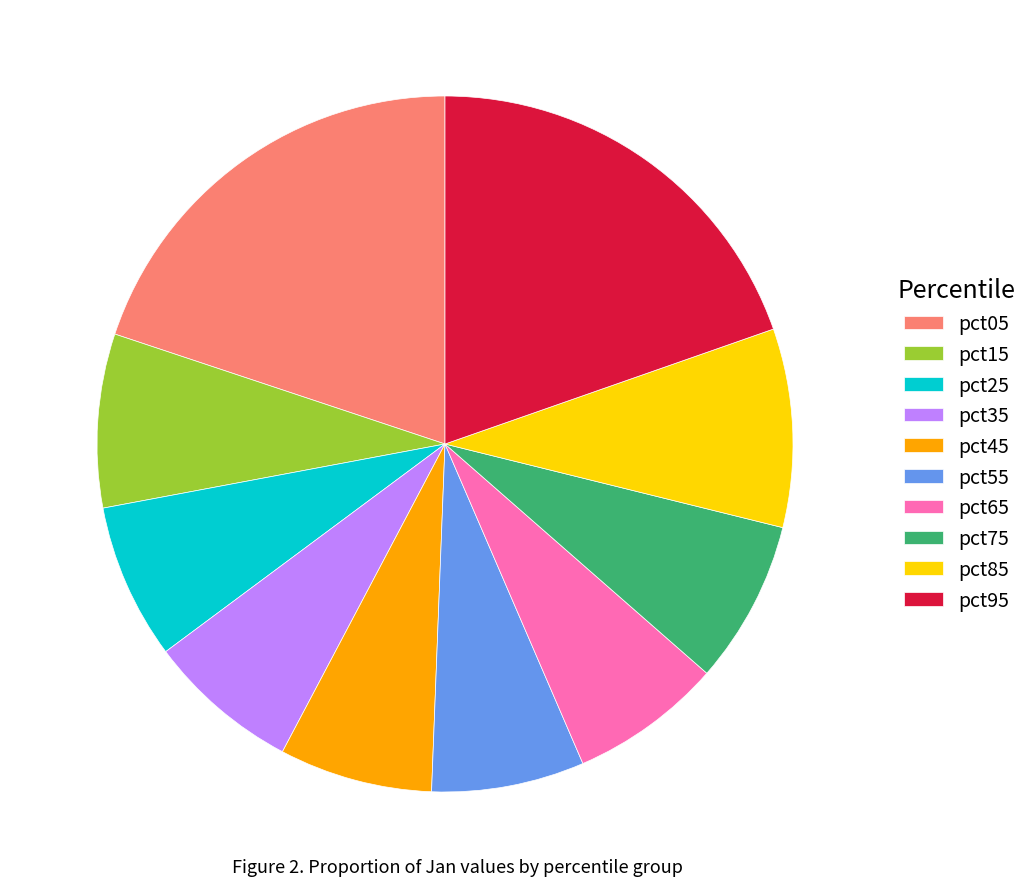

True or false: pct95 accounts for 20% of the total.

True